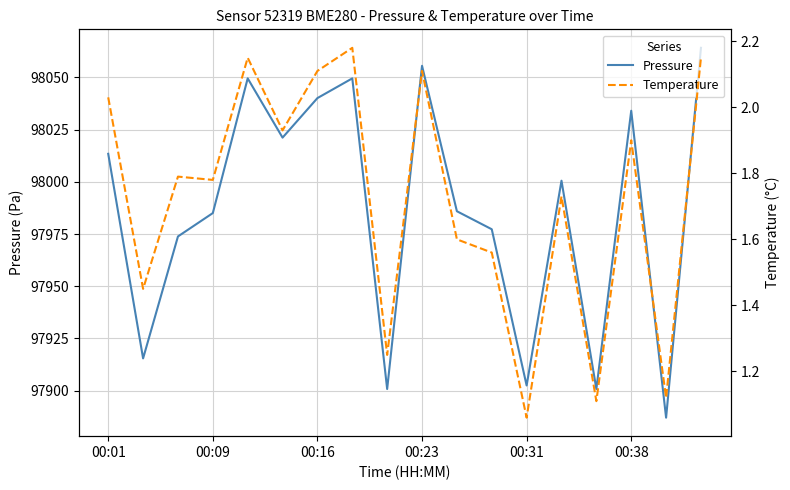

True or false: Temperature and Pressure cross at least once.

False